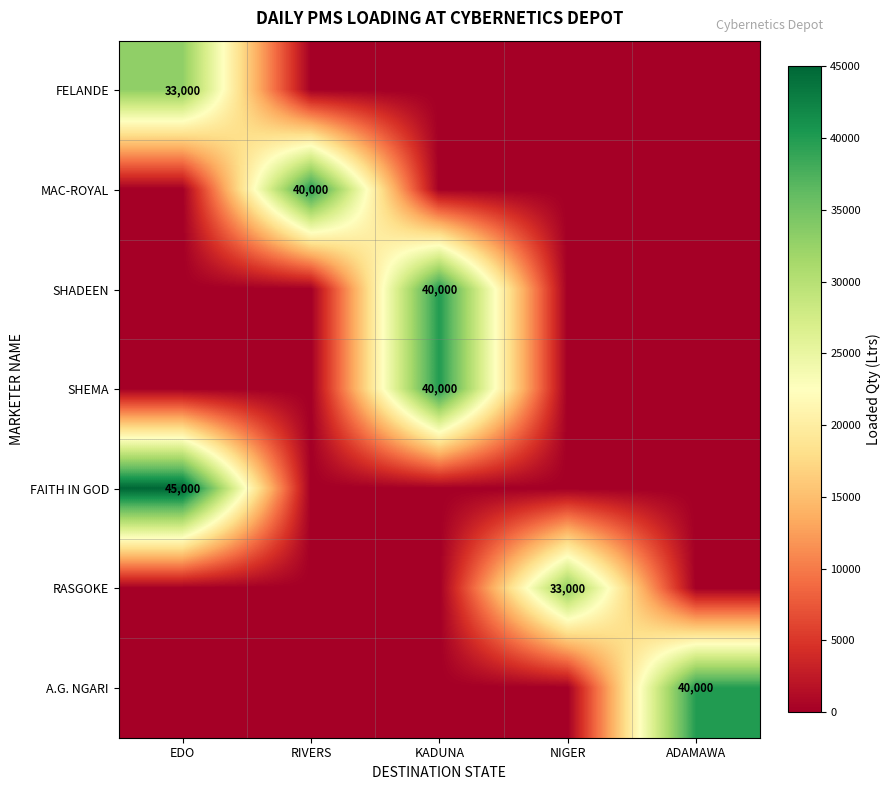

The MAC-ROYAL series shows 18684 at ADAMAWA. True or false?

False